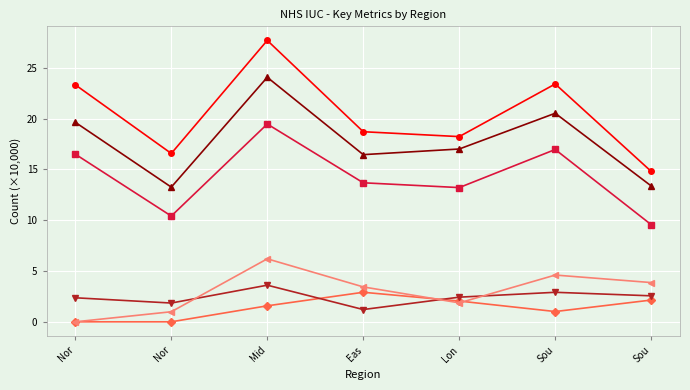

The value of Number of emergency ambulance dispositi… at Nor is 1.0. True or false?

True